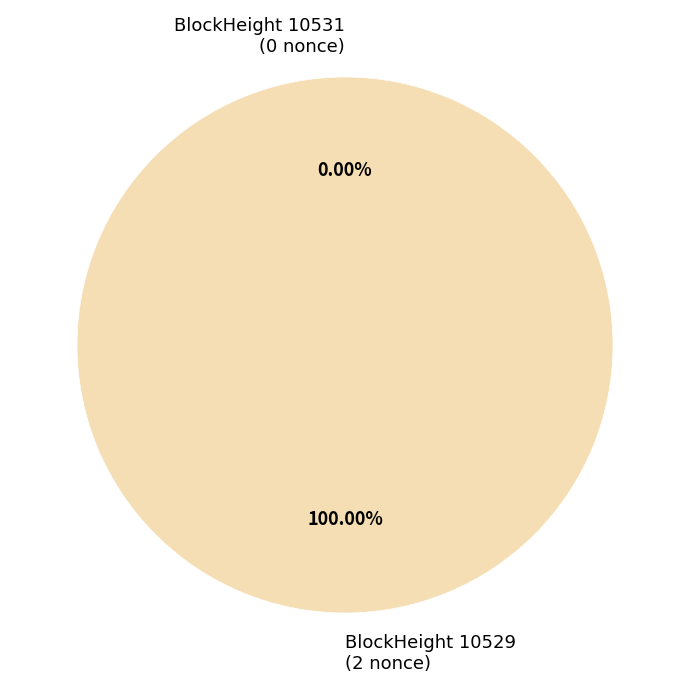

To the nearest percent, what is the combined percentage of 10531 and 10529?

100%